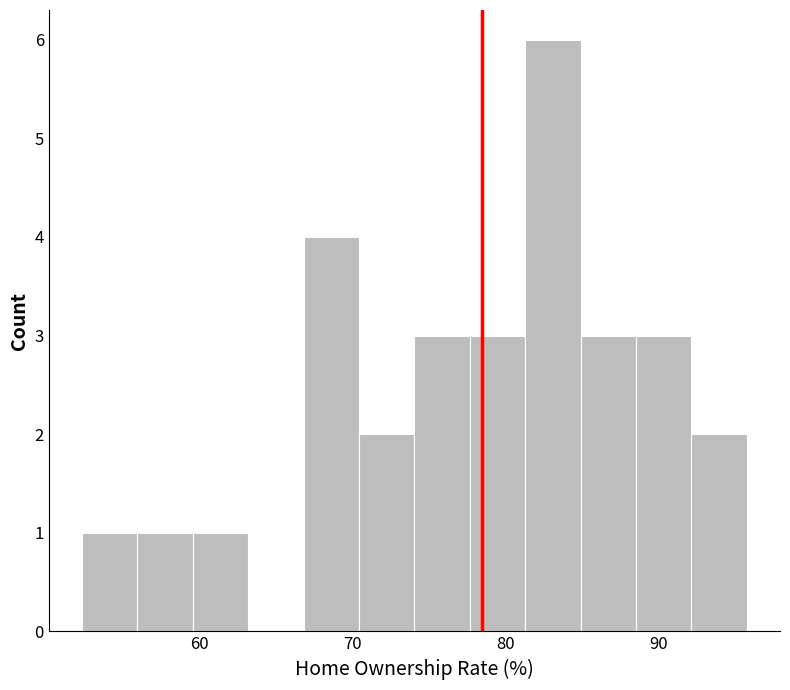

Around what value on the x-axis is the tallest bar? Give the approximate position of its centre, as read against the axis.

83